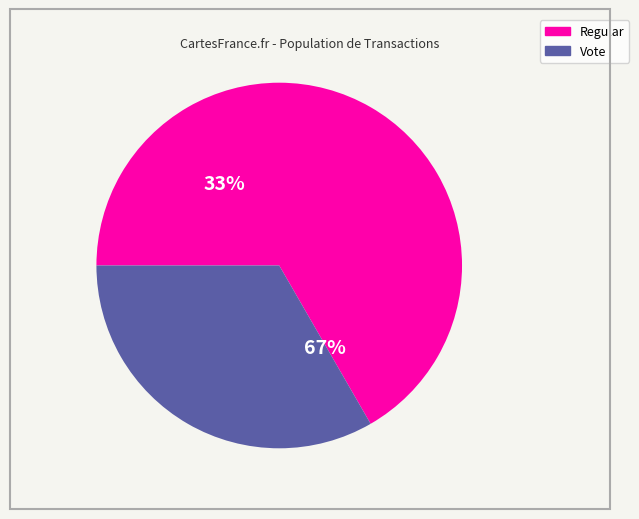

Is there a majority slice in this chart?

Yes